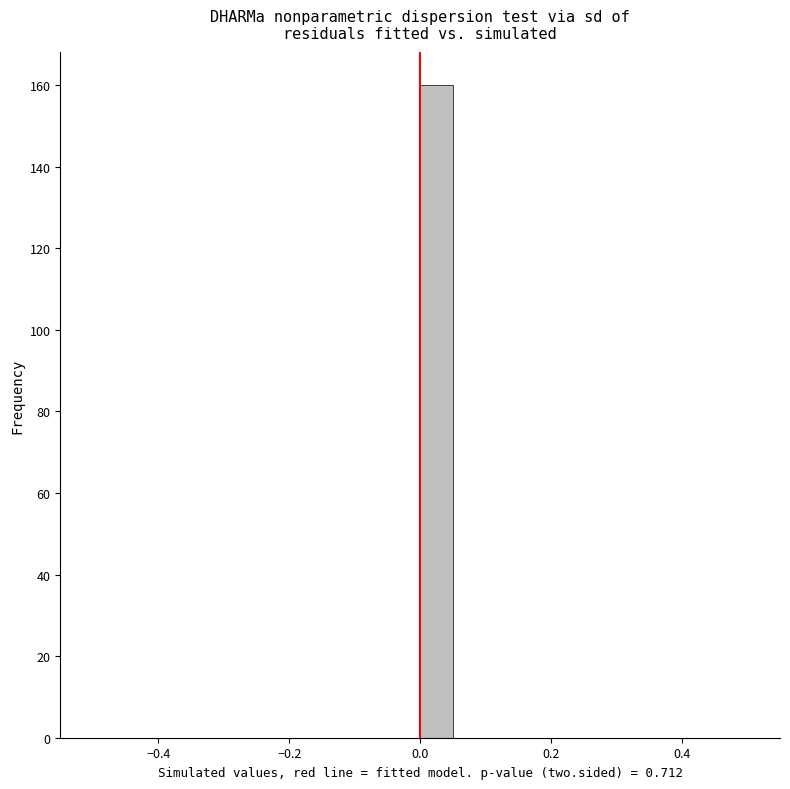

Around what value on the x-axis is the tallest bar? Give the approximate position of its centre, as read against the axis.

0.02